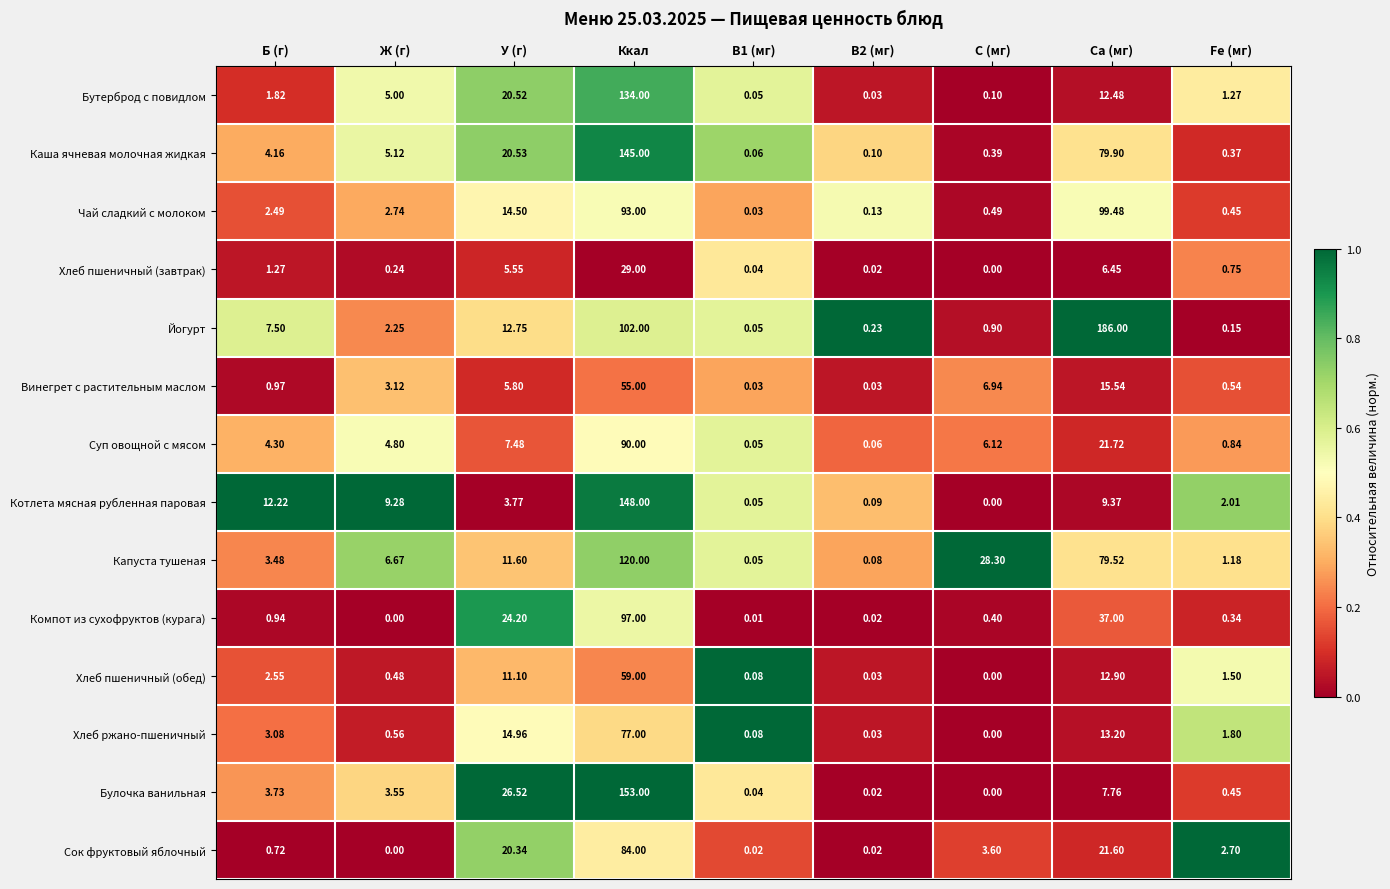

Which series changed the most between Ca (мг) and Fe (мг)?

Йогурт